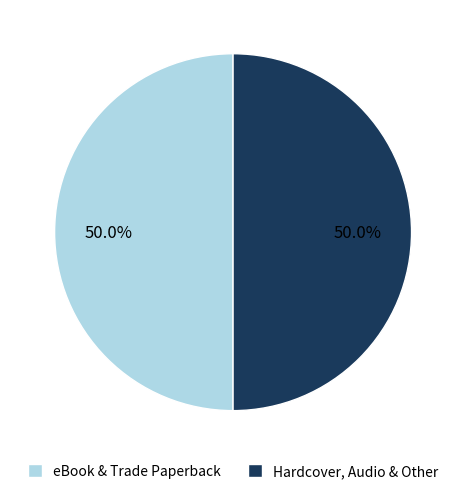

Approximately how many times larger is the value at Hardcover, Audio & Other compared to eBook & Trade Paperback?

1.0